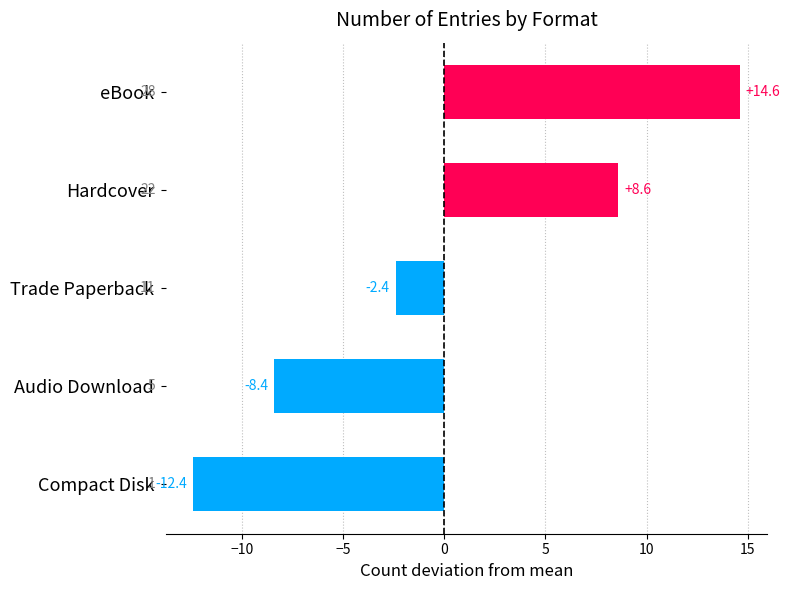

List the labels in order of value, largest first.

eBook, Hardcover, Trade Paperback, Audio Download, Compact Disk